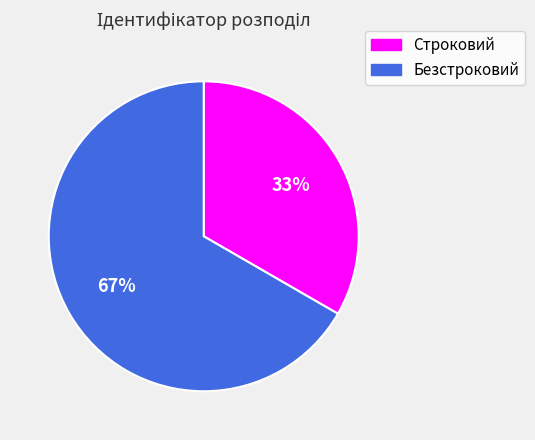

The Безстроковий slice represents 80% of the pie. True or false?

False